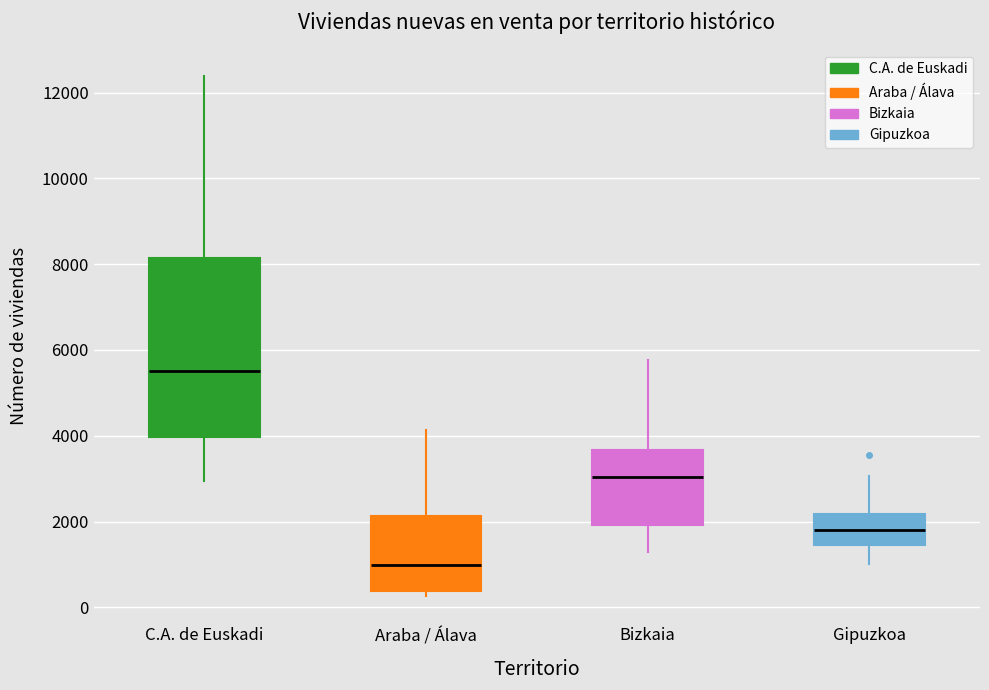

Which box's median line is the highest?

C.A. de Euskadi